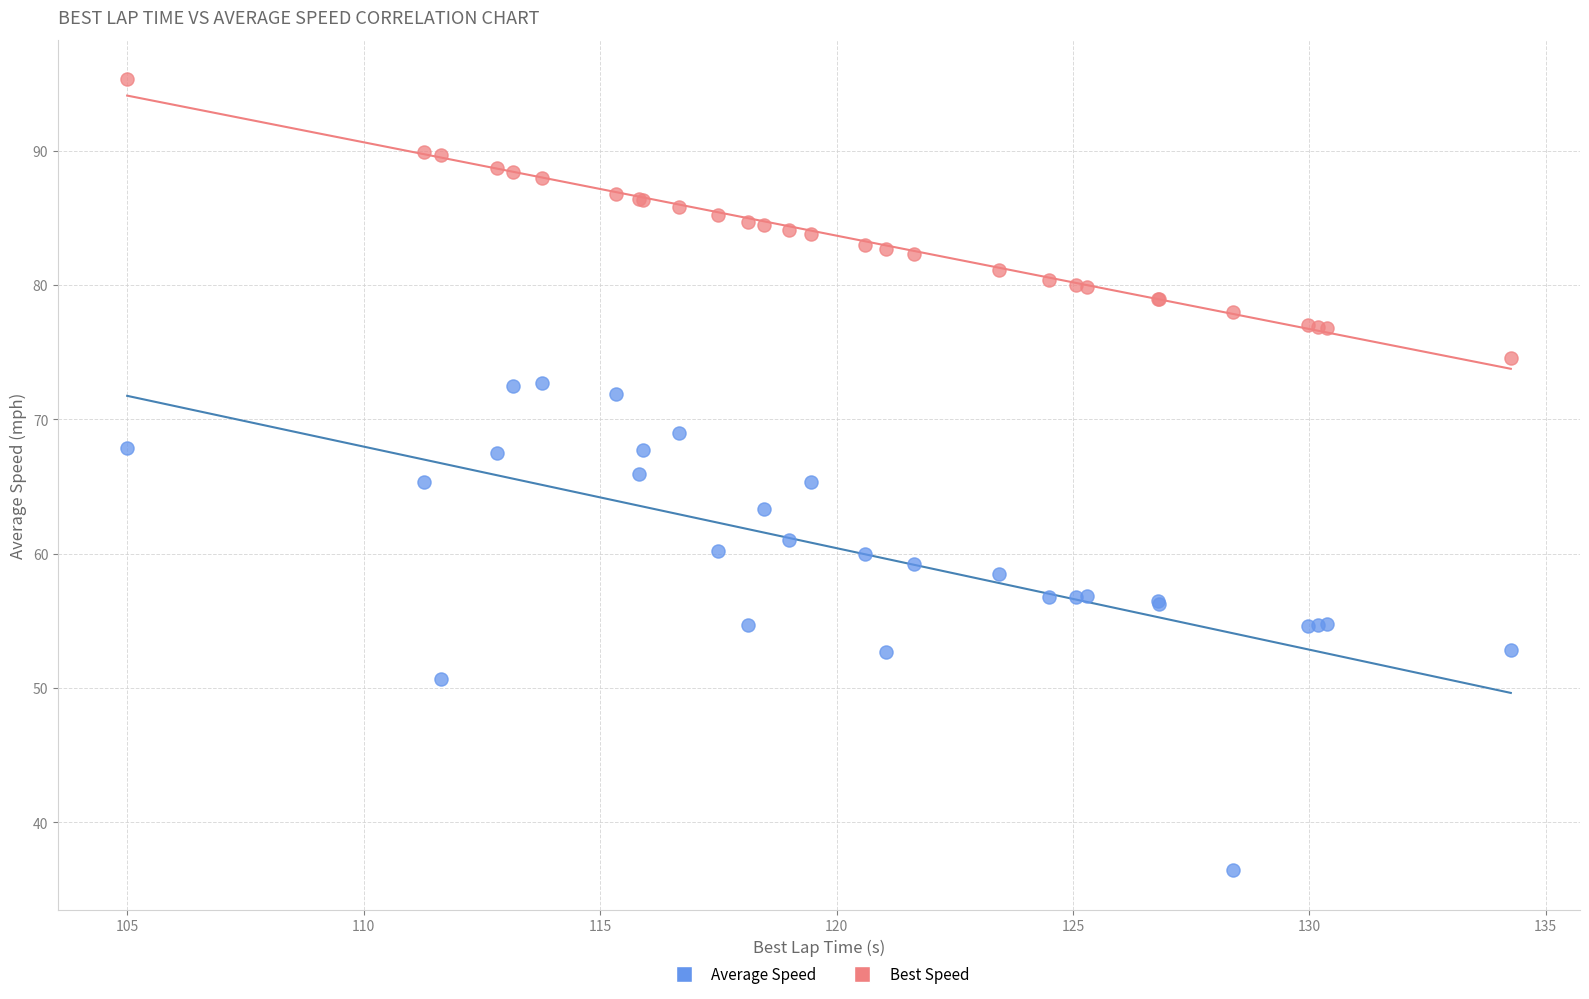

What are all the series names shown in the legend?

Average Speed, Best Speed